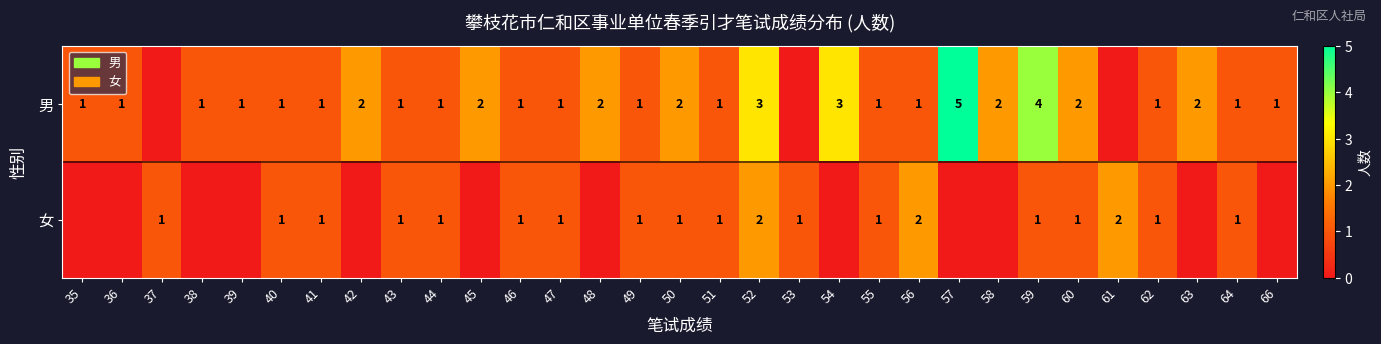

Count the number of data series in this chart.

2